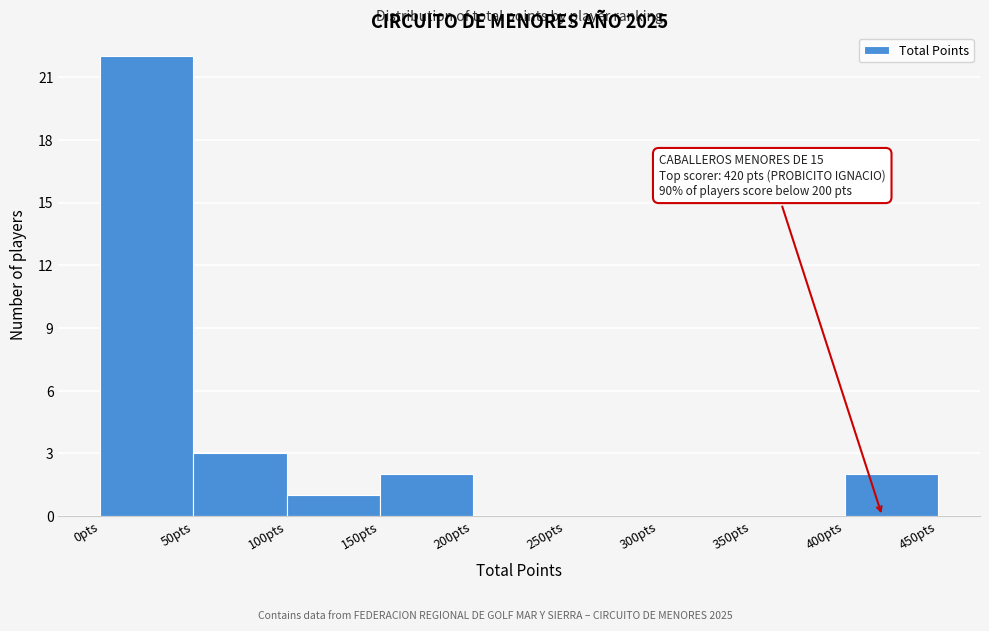

Which range on the x-axis has the tallest bar?

0 to 50